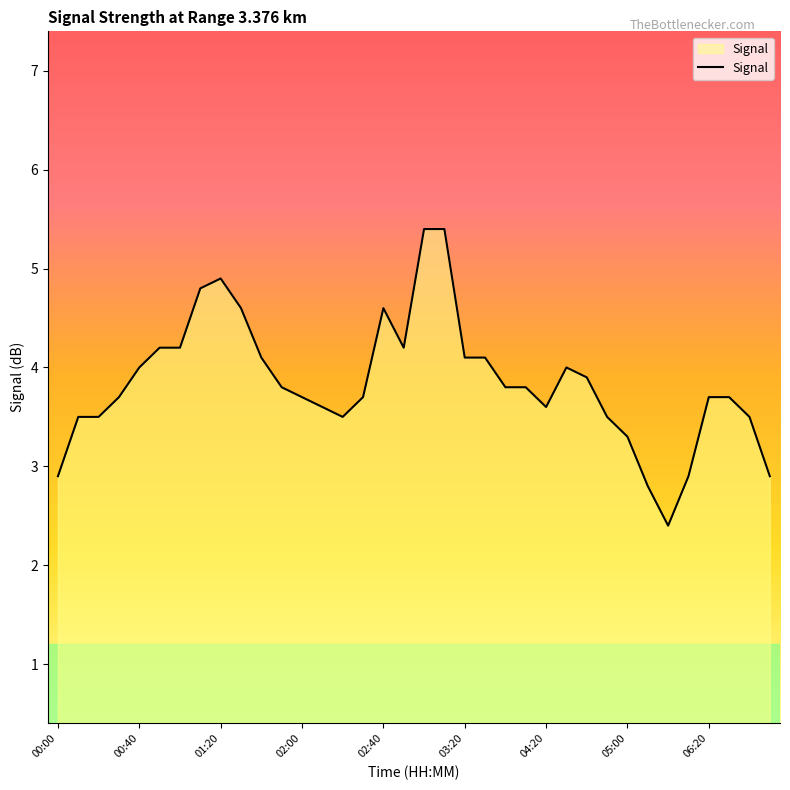

What is the minimum value shown in the chart?

2.4